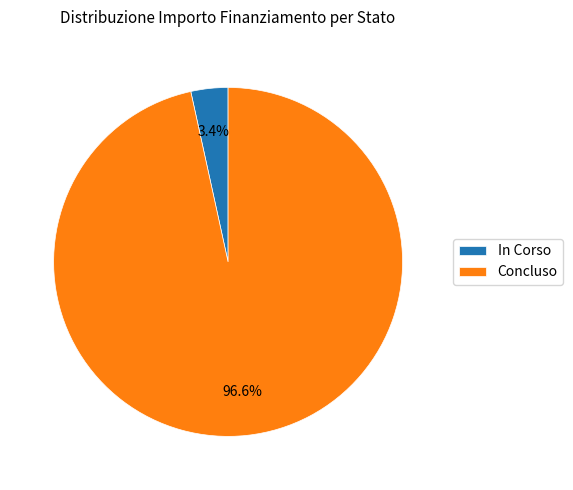

Which slice is the largest?

Concluso